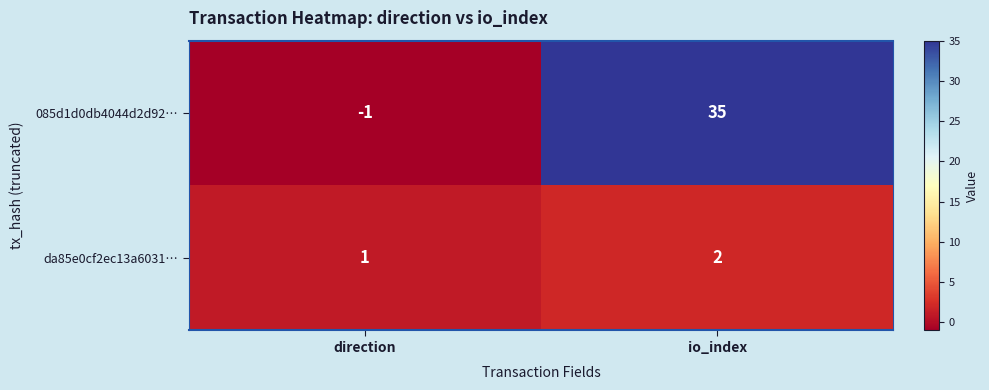

Reading right to left, transcribe all the data shown in this chart.

085d1d0db4044d2d92…: 35	-1
da85e0cf2ec13a6031…: 2	1